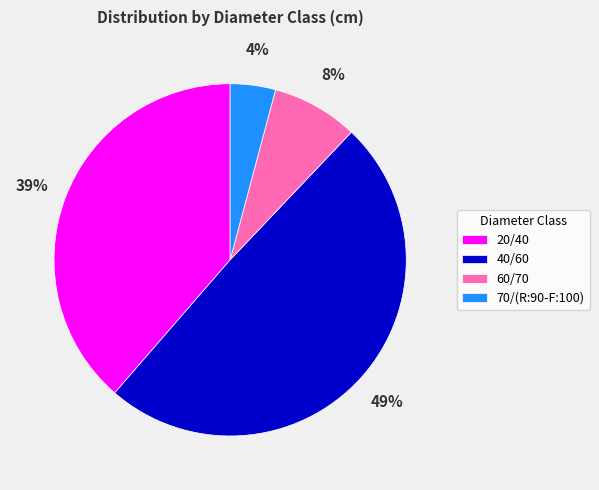

What is the ratio of the value at 40/60 to the value at 20/40?

1.3